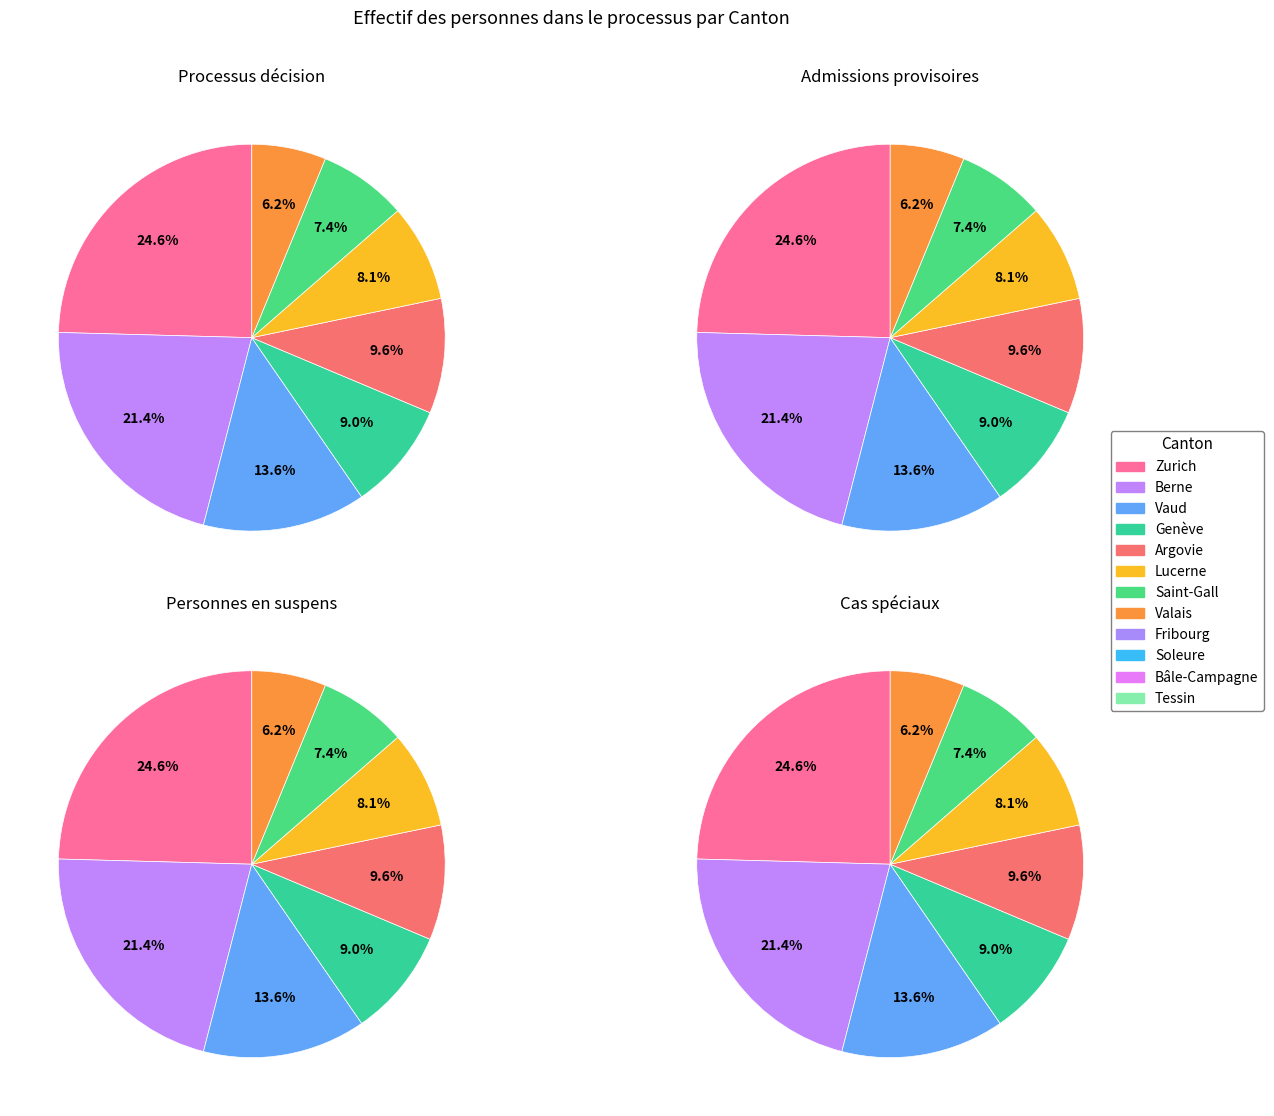

To the nearest percent, what is the difference between the Lucerne and Vaud slice percentages?

5%